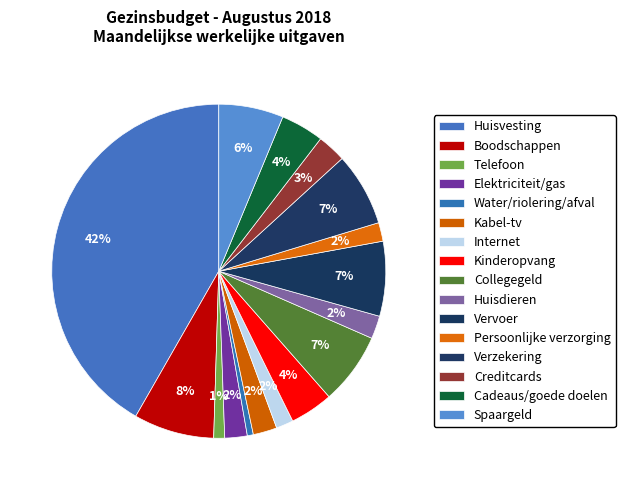

Is it true that Water/riolering/afval is 11% of the pie?

False